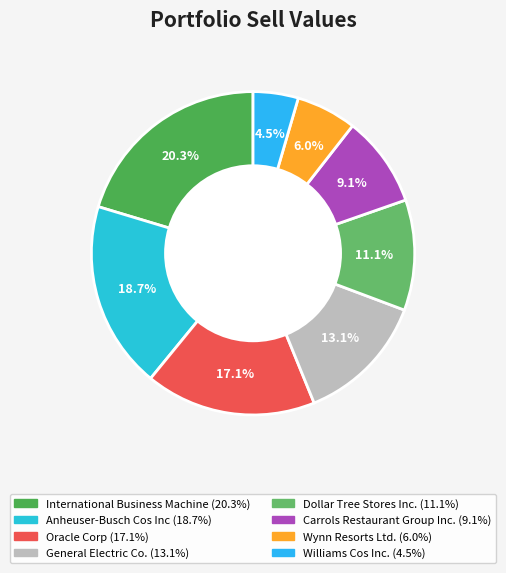

Do Williams Cos Inc. and Anheuser-Busch Cos Inc together represent more than half of the pie?

No